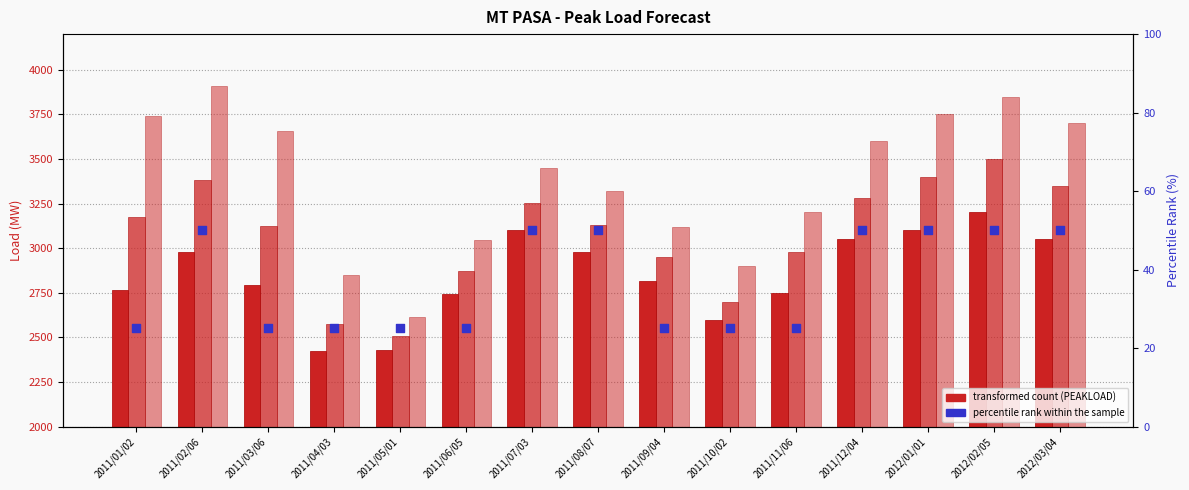

Which series contains the highest Y value?

PEAKLOAD_MEANP2SD